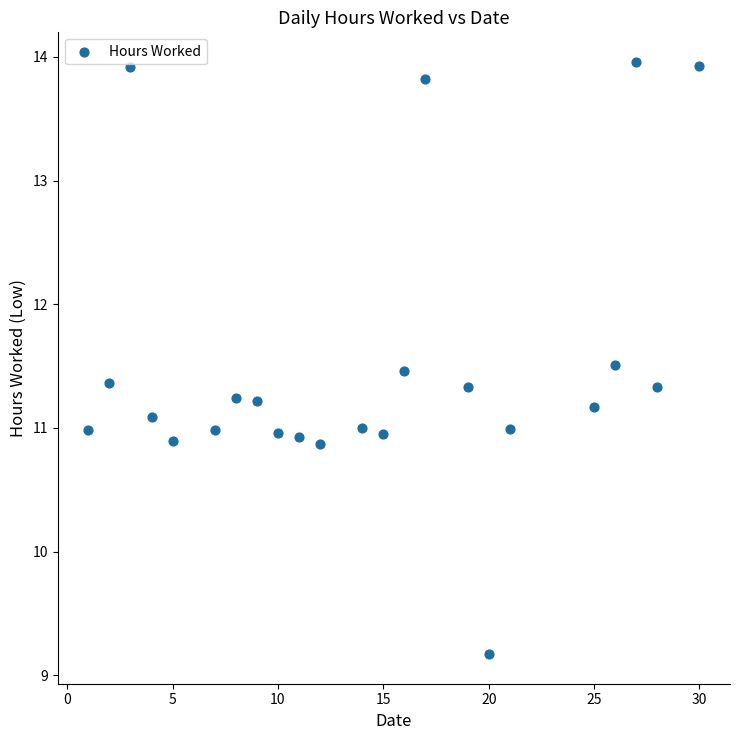

What is the range of Y values (max minus min)?

4.8